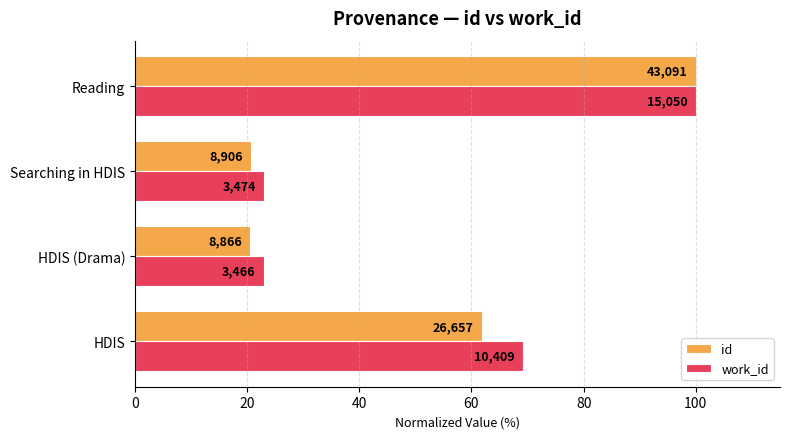

What is the average value of the work_id series?

53.8